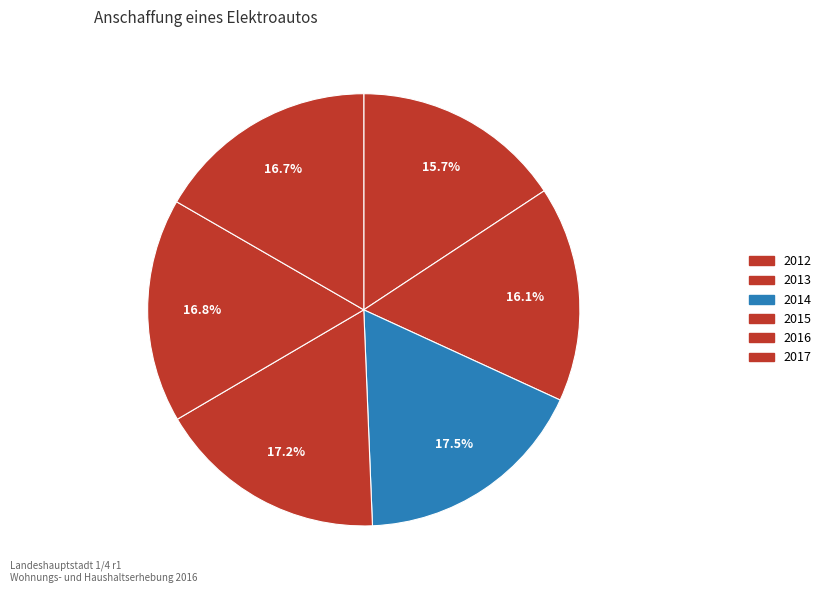

What is the smallest slice in the pie chart?

2012